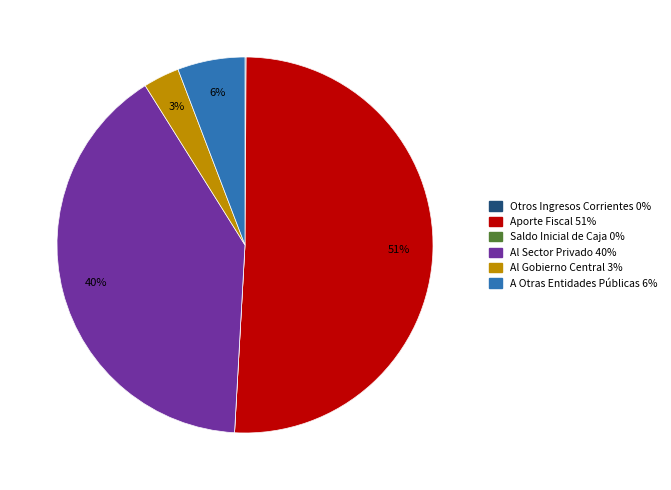

What is the largest slice in the pie chart?

Aporte Fiscal